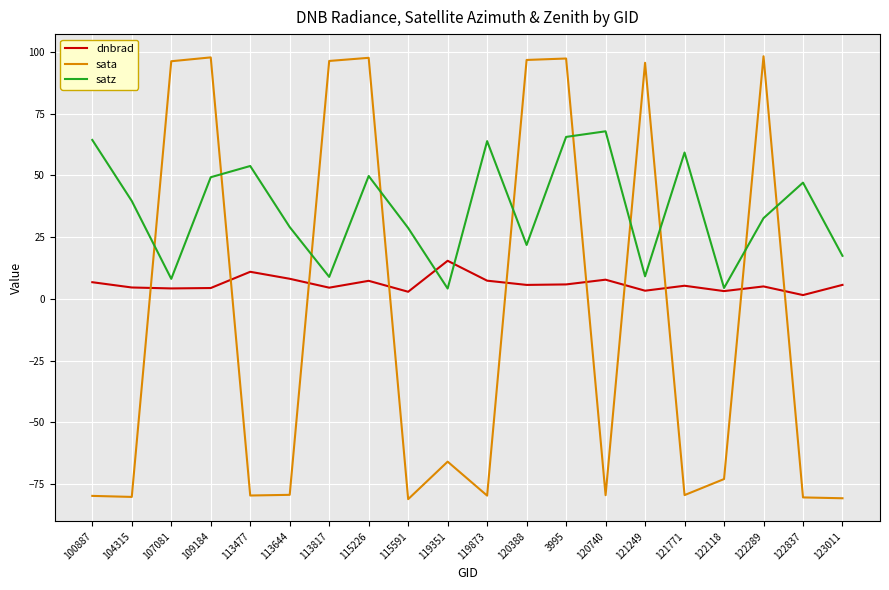

What is the average value of the satz series?

36.2